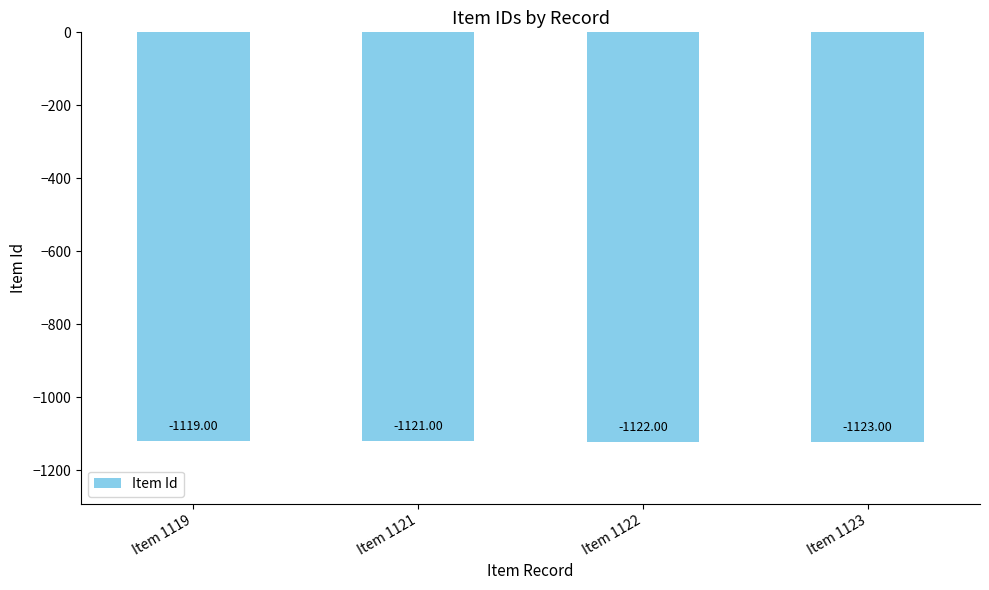

Which category has the highest value across all series?

Item 1119